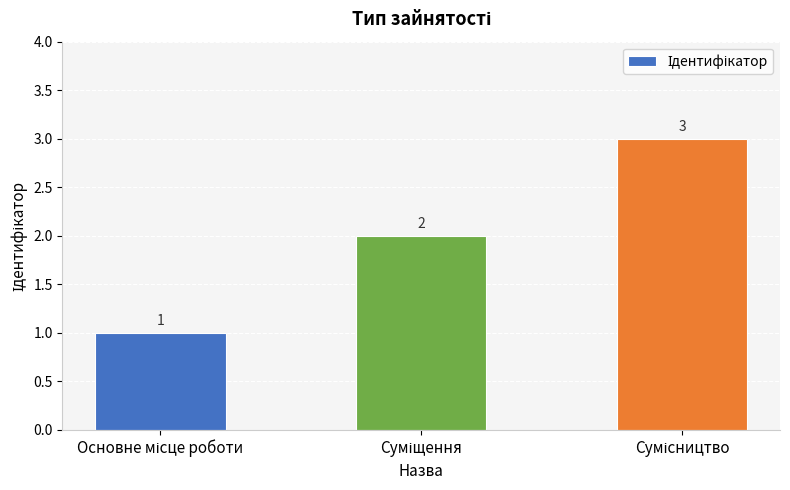

Are the bars horizontal?

No